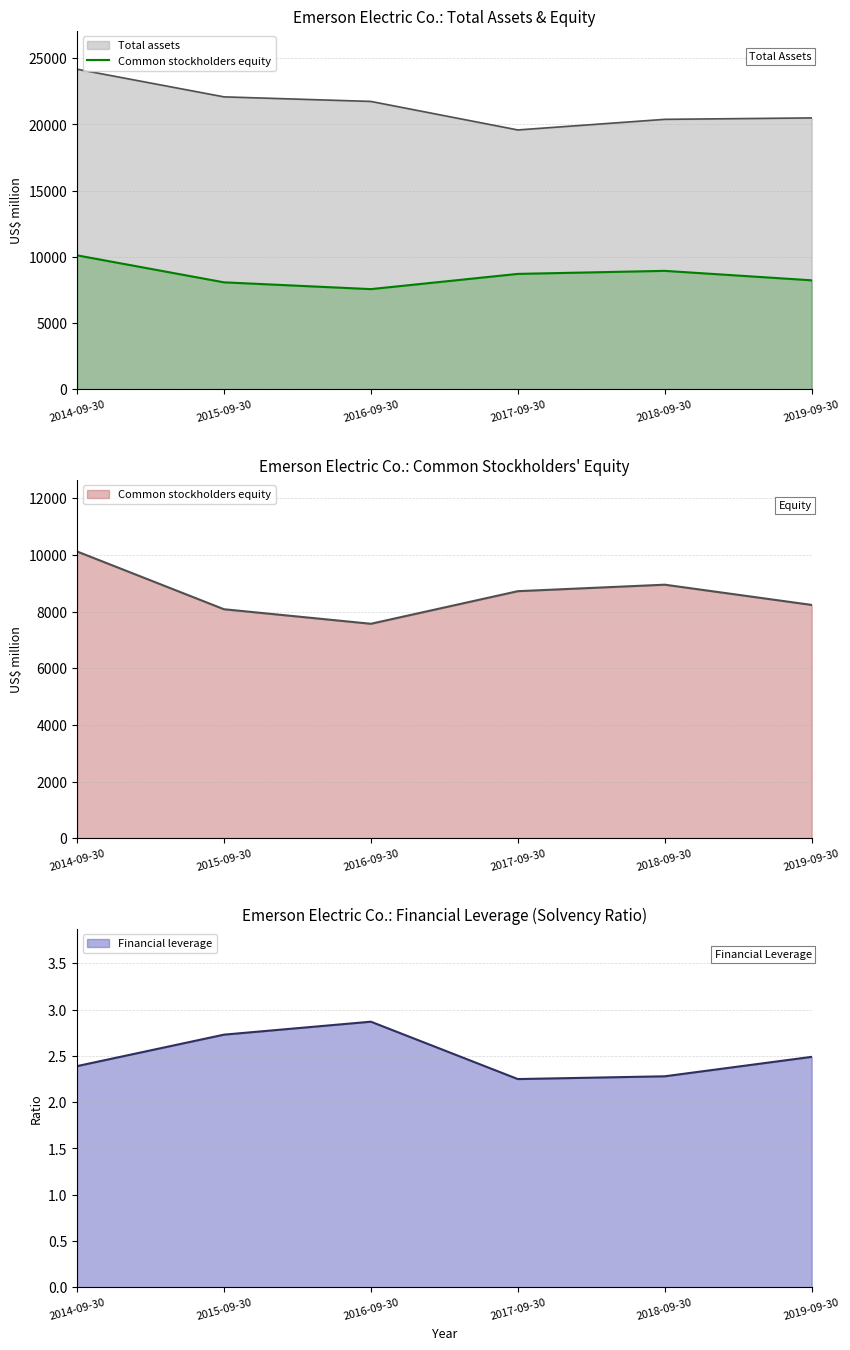

What is the difference between the values at 2017-09-30 and 2014-09-30?

1401